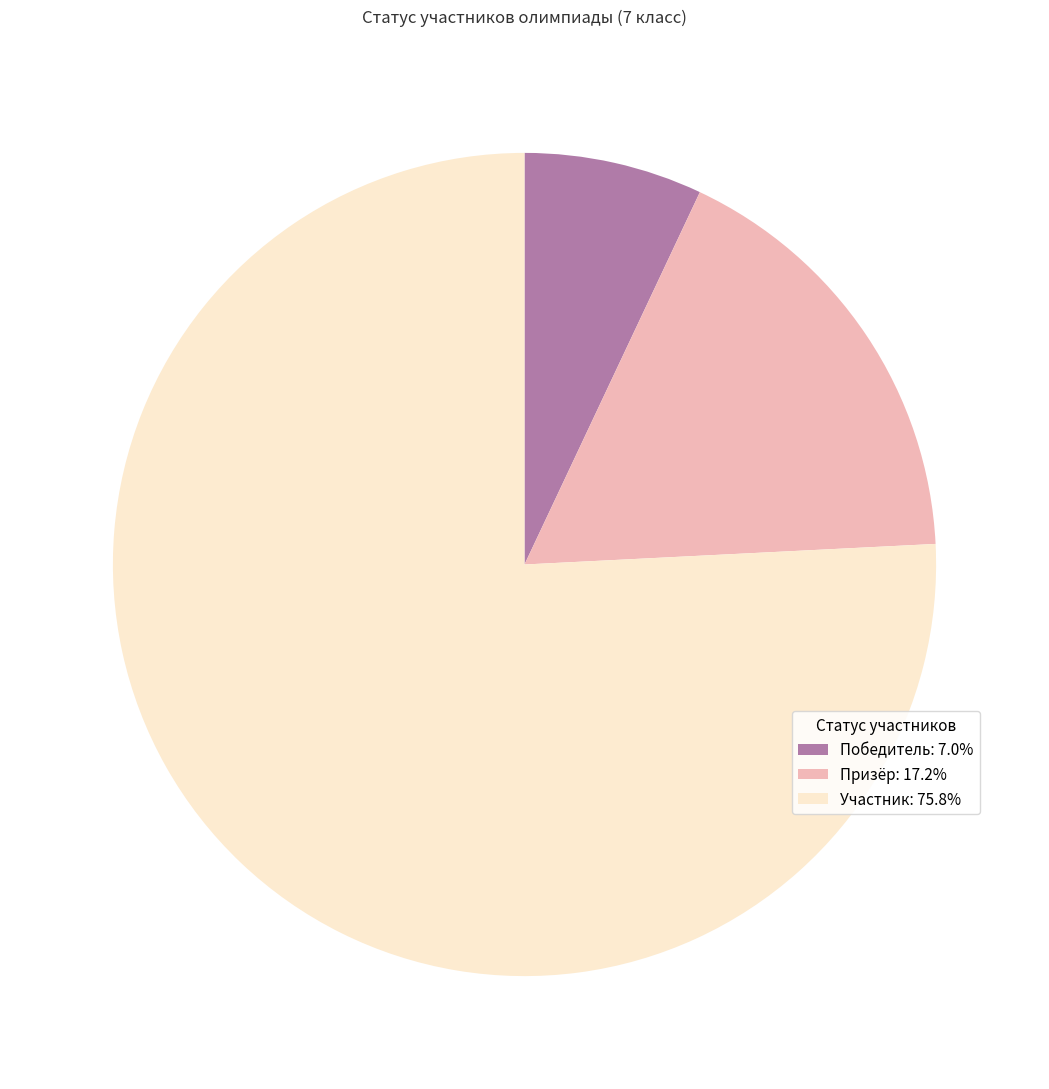

Do Призёр and Победитель together represent more than half of the pie?

No